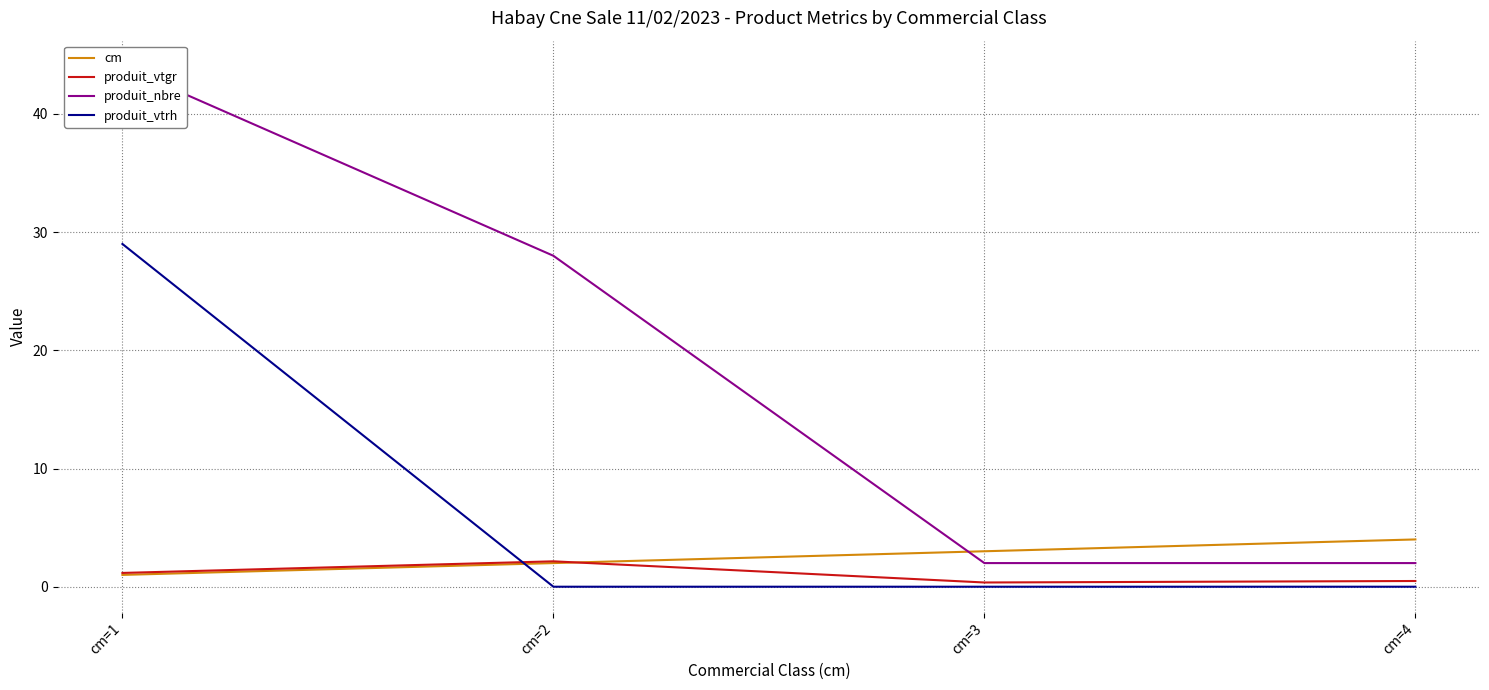

What is the sum of all produit_nbre values?

76.0